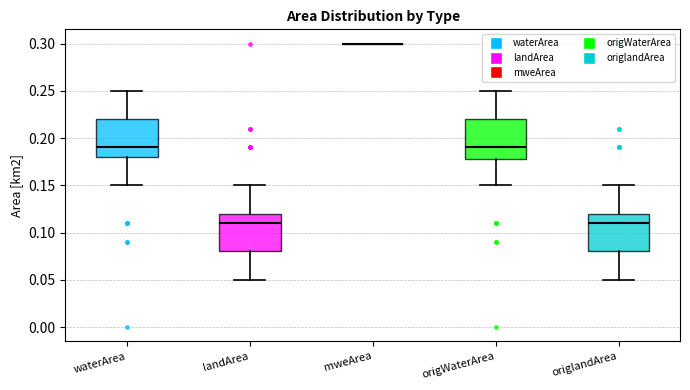

Reading left to right, transcribe this box plot: for each box, give where its median line is, the range the box spans, and where its two whiskers end, as read against the y-axis. The values are not printed on the chart, so give them approximately, as read against the axis.

waterArea: median 0.19, box 0.18 to 0.22, whiskers 0.15 to 0.25
landArea: median 0.11, box 0.08 to 0.12, whiskers 0.05 to 0.15
mweArea: box collapsed to a line at 0.30, whiskers 0.30 to 0.30
origWaterArea: median 0.19, box 0.18 to 0.22, whiskers 0.15 to 0.25
origlandArea: median 0.11, box 0.08 to 0.12, whiskers 0.05 to 0.15